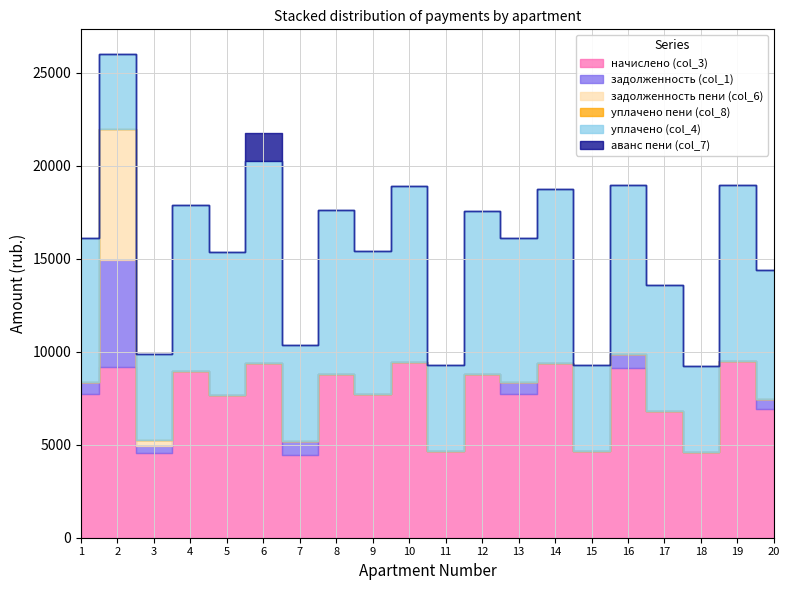

List the series in order of their peak value, highest first.

уплачено (col_4), начислено (col_3), задолженность пени (col_6), задолженность (col_1), аванс пени (col_7), уплачено пени (col_8)